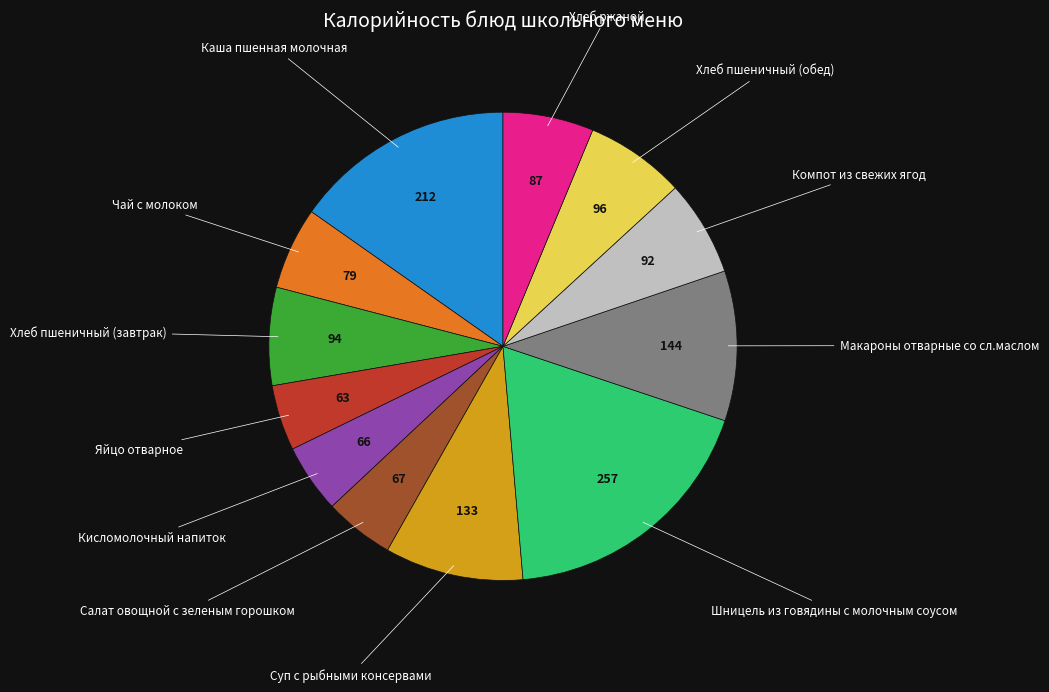

Is there a majority slice in this chart?

No